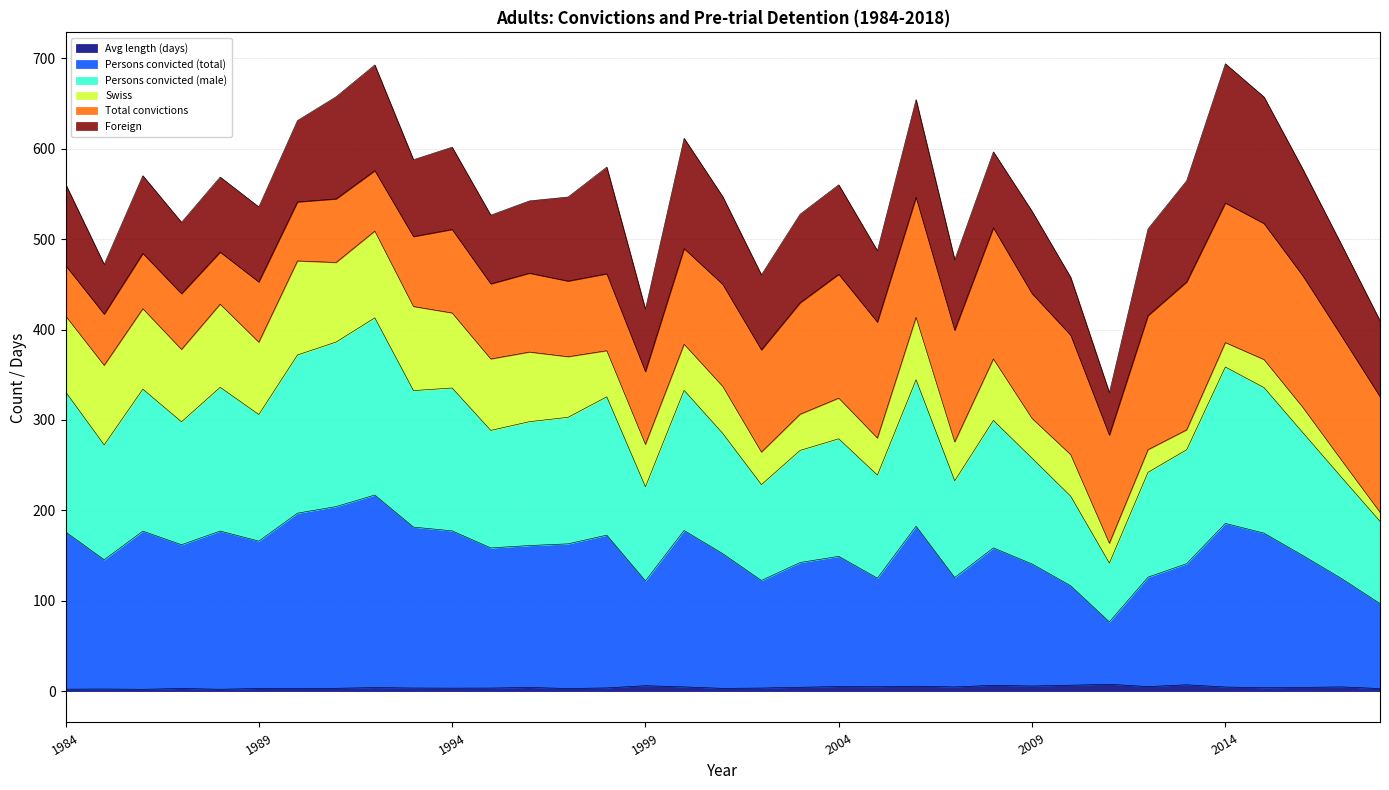

In Persons convicted (total), how many points are higher than both neighbors (excluding endpoints)?

9